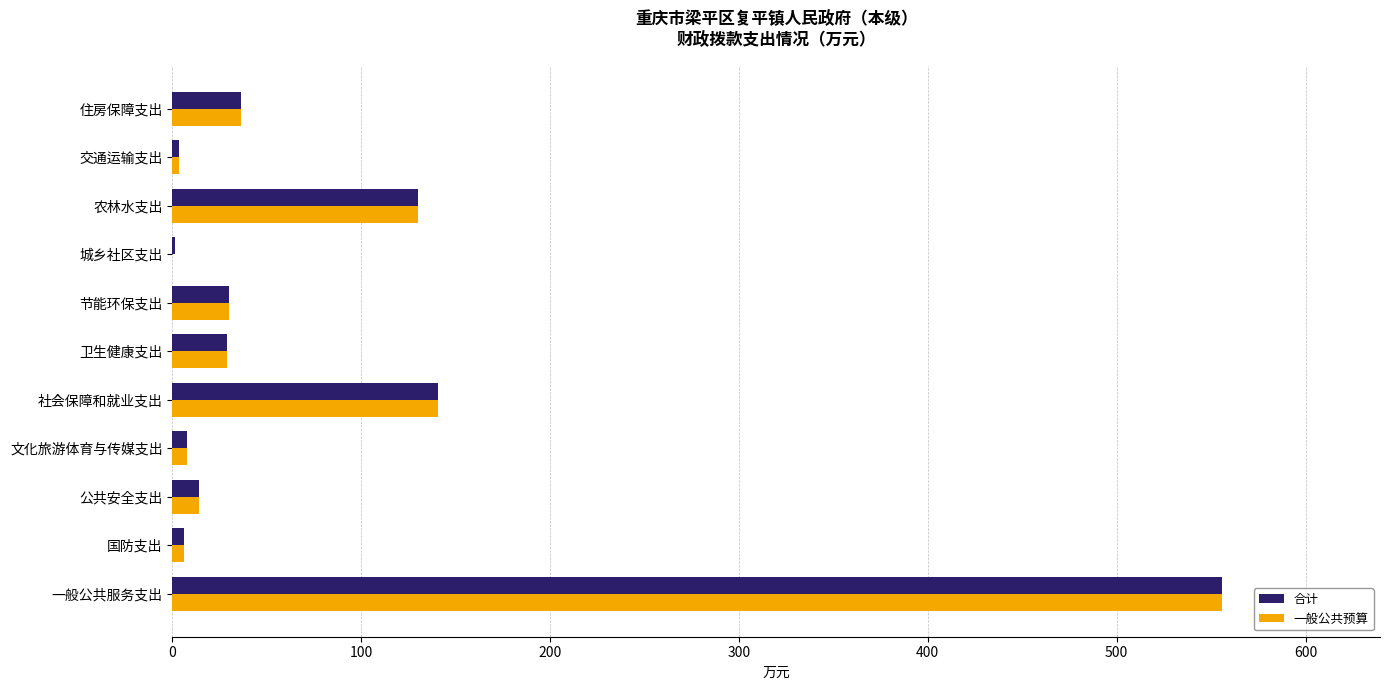

What is the sum of all 合计 values?

954.7